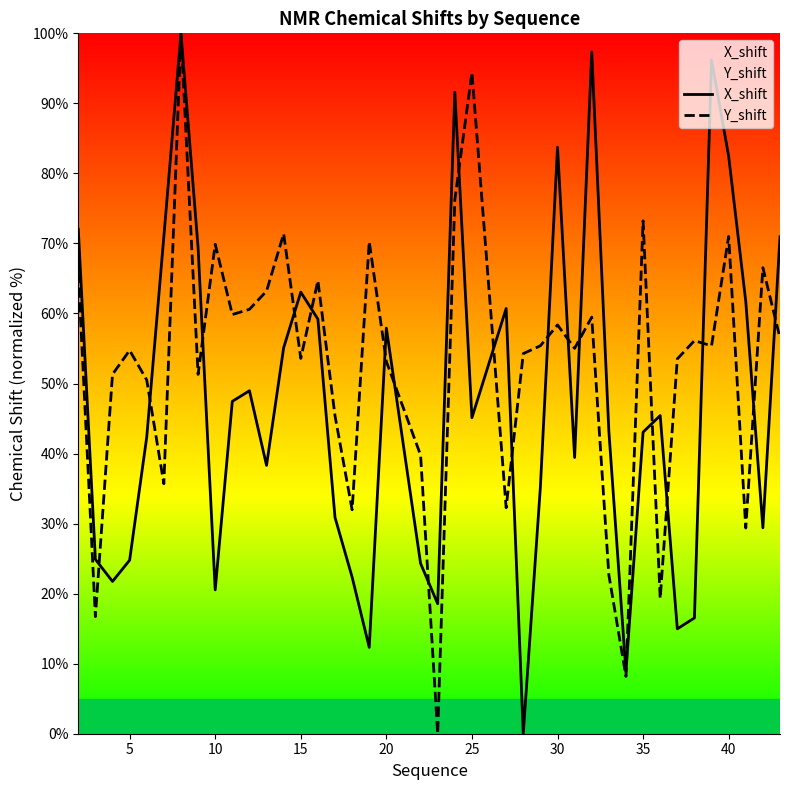

What is the average value of the X_shift series?

47.3